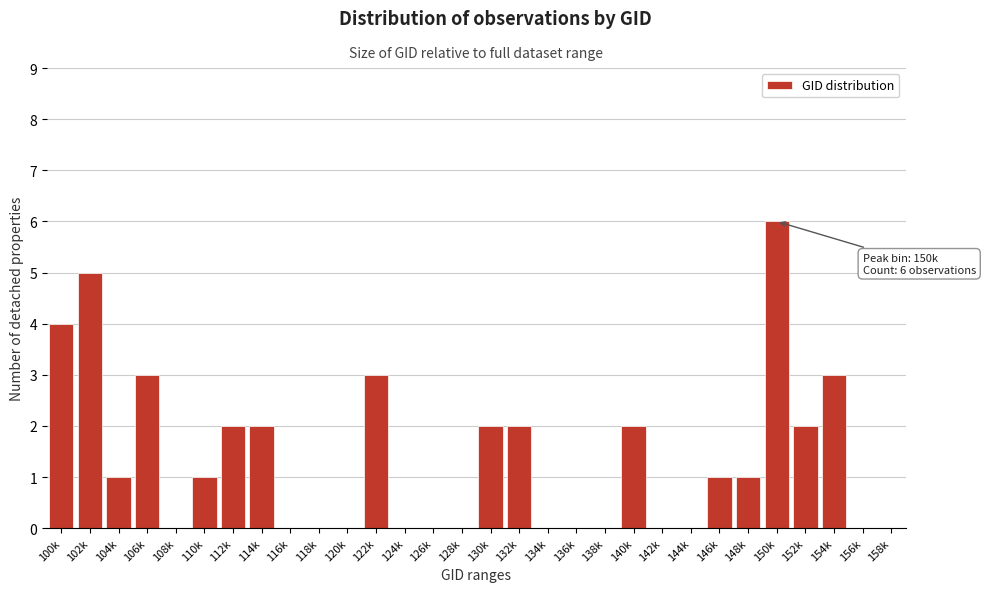

Reading left to right, what are all the values shown in this chart?

100k=4	102k=5	104k=1	106k=3	108k=0	110k=1	112k=2	114k=2	116k=0	118k=0	120k=0	122k=3	124k=0	126k=0	128k=0	130k=2	132k=2	134k=0	136k=0	138k=0	140k=2	142k=0	144k=0	146k=1	148k=1	150k=6	152k=2	154k=3	156k=0	158k=0